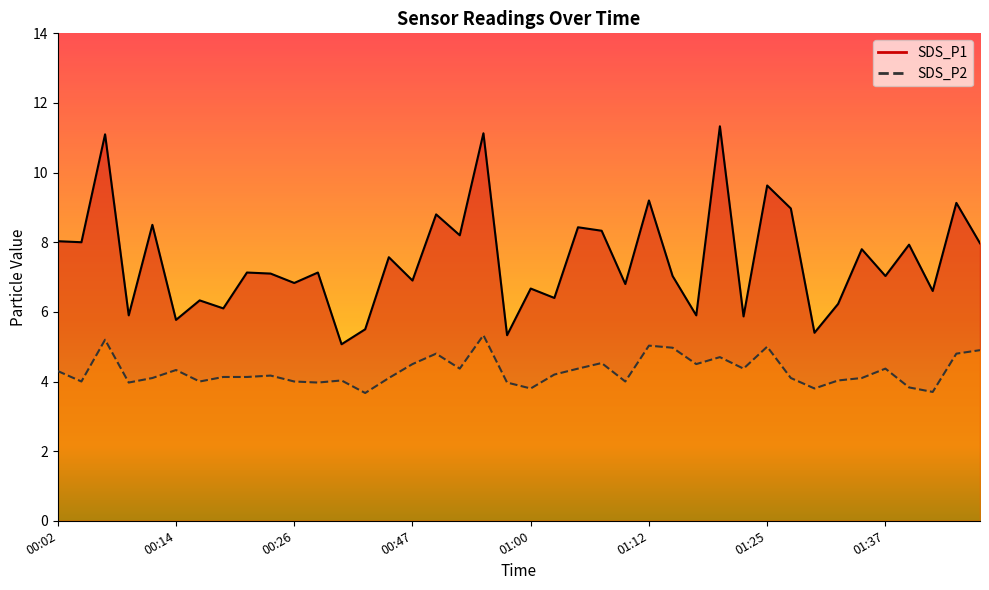

What is the sum of all SDS_P2 values?

172.2